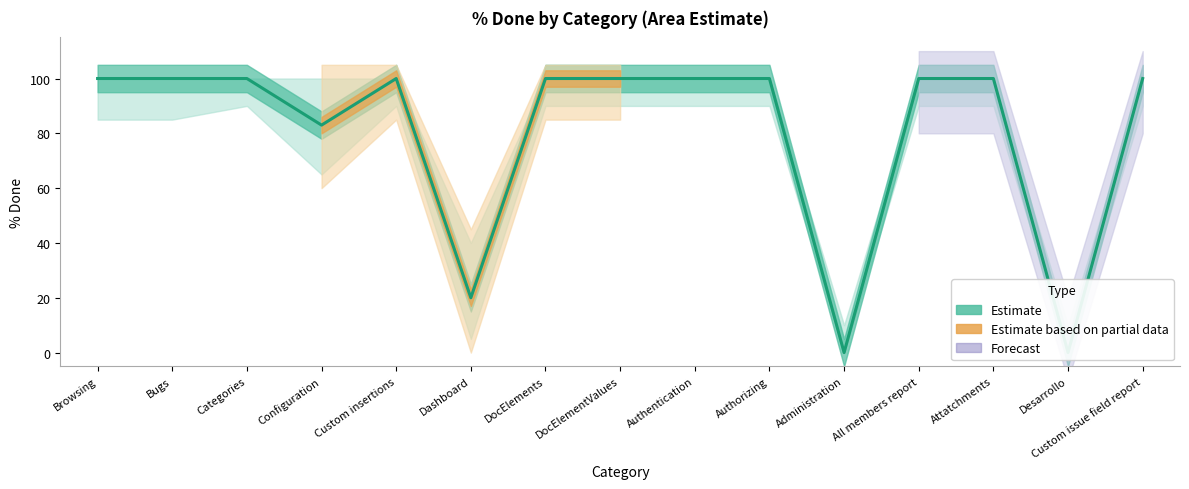

What is the maximum value shown in the chart?

100